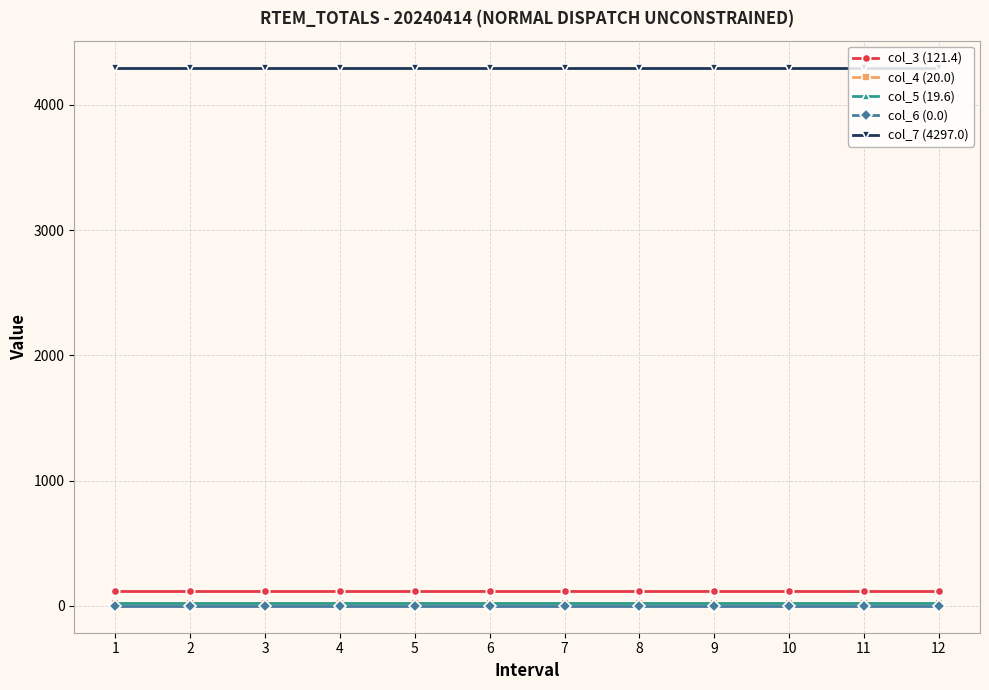

Reading right to left, what are all the values shown in this chart?

col_3 (121.4): 121.4	121.4	121.4	121.4	121.4	121.4	121.4	121.4	121.4	121.4	121.4	121.4
col_4 (20.0): 20.0	20.0	20.0	20.0	20.0	20.0	20.0	20.0	20.0	20.0	20.0	20.0
col_5 (19.6): 19.6	19.6	19.6	19.6	19.6	19.6	19.6	19.6	19.6	19.6	19.6	19.6
col_6 (0.0): 0.0	0.0	0.0	0.0	0.0	0.0	0.0	0.0	0.0	0.0	0.0	0.0
col_7 (4297.0): 4297.0	4297.0	4297.0	4297.0	4297.0	4297.0	4297.0	4297.0	4297.0	4297.0	4297.0	4297.0